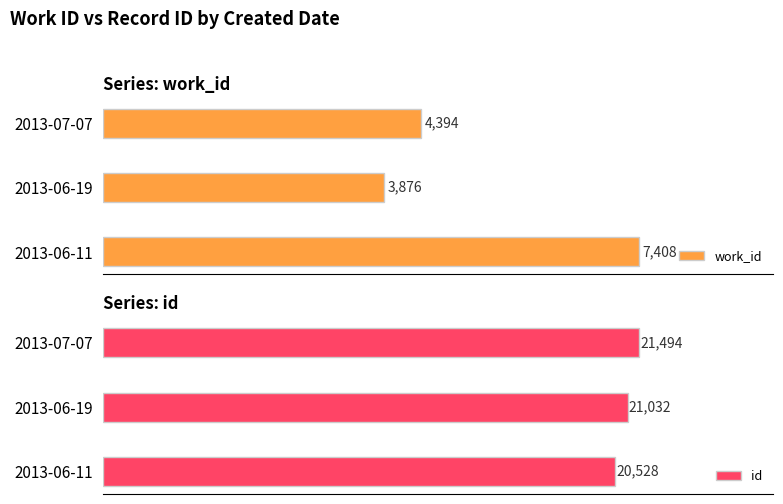

Rank the categories by work_id value from lowest to highest.

2013-06-19, 2013-07-07, 2013-06-11